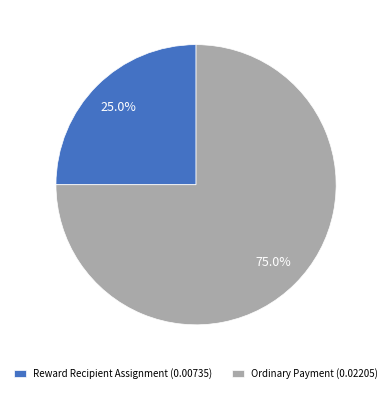

Rank the categories by value from highest to lowest.

Ordinary Payment, Reward Recipient Assignment